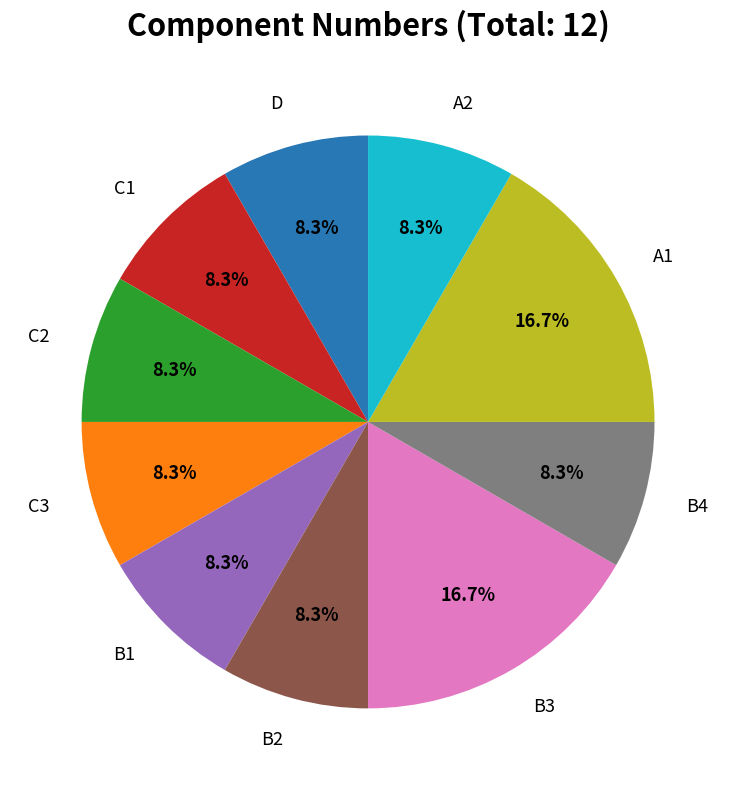

To the nearest percent, what is the average slice percentage?

10%